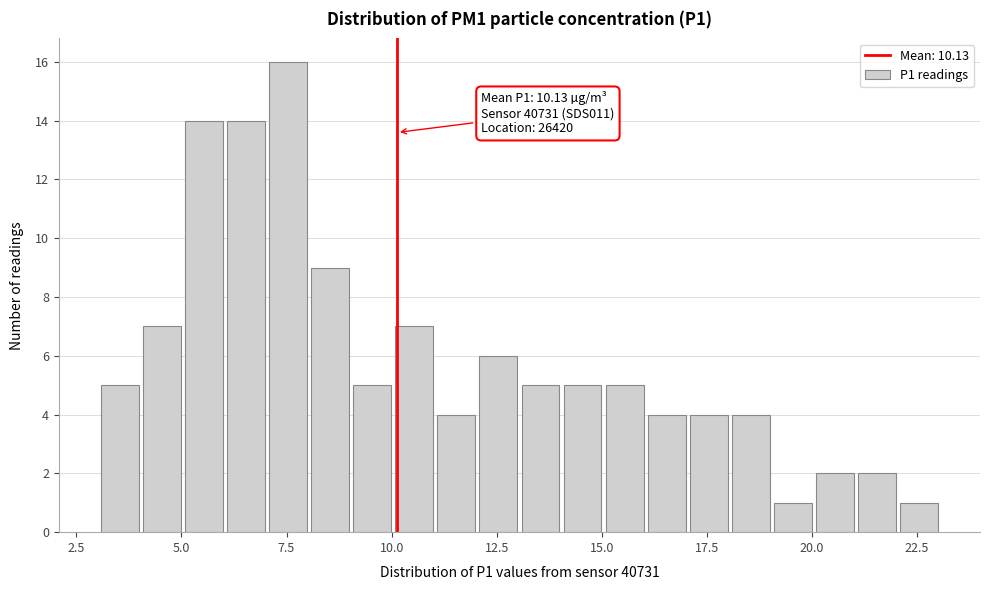

Around what value on the x-axis is the tallest bar? Give the approximate position of its centre, as read against the axis.

7.5